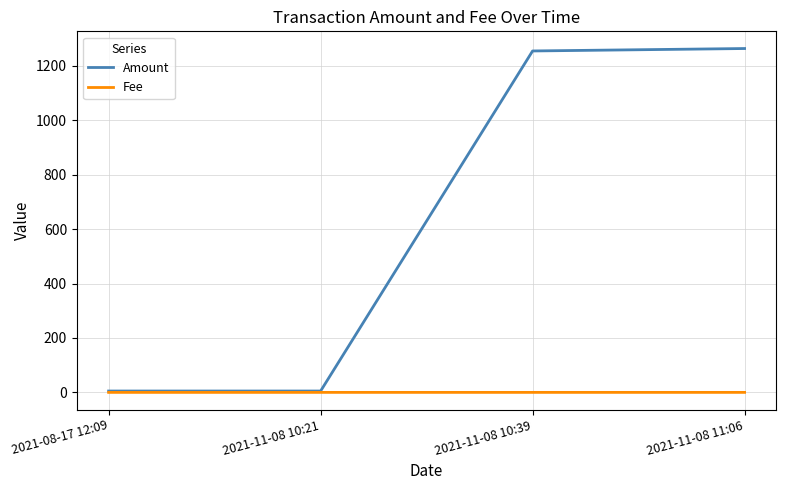

Rank the series by their maximum value, from lowest to highest.

Fee, Amount